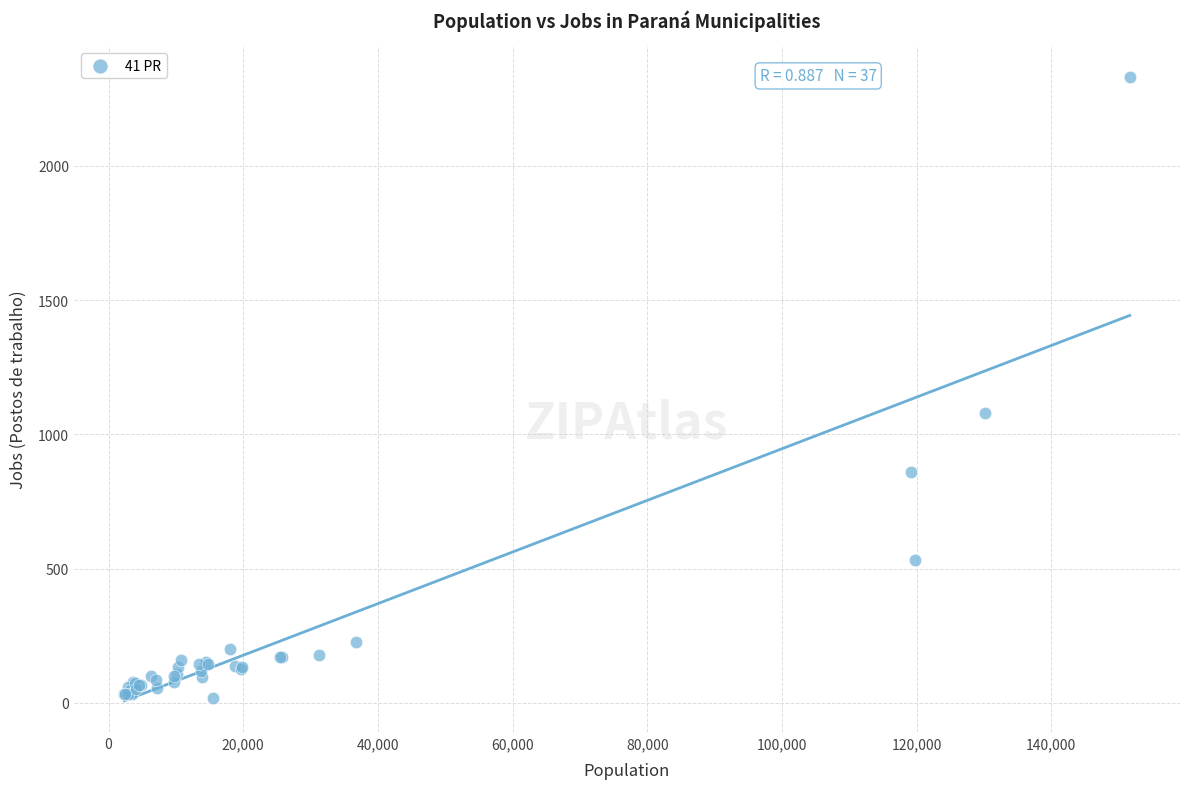

What Y value in the scatter plot is closest to 1173?

1078